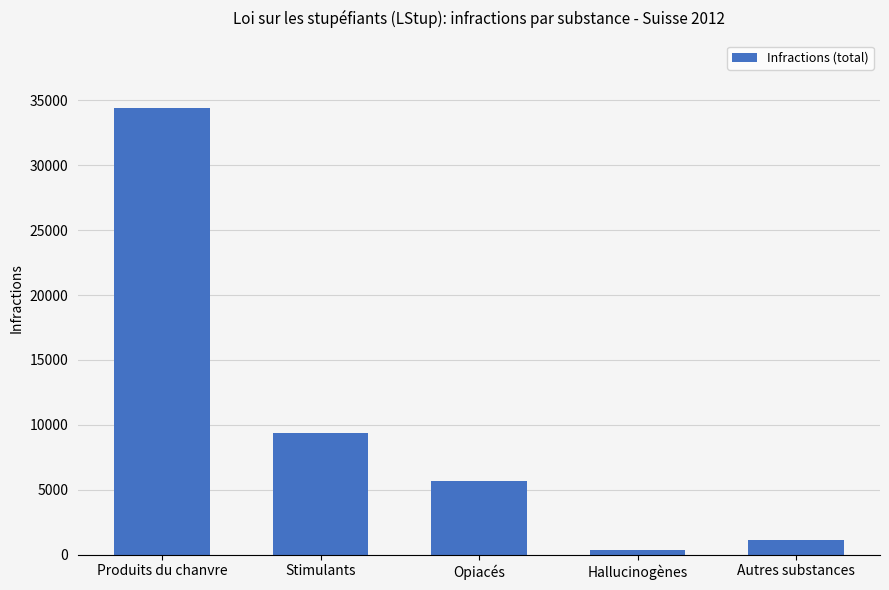

What is the approximate value at Hallucinogènes, to the nearest 50?

350